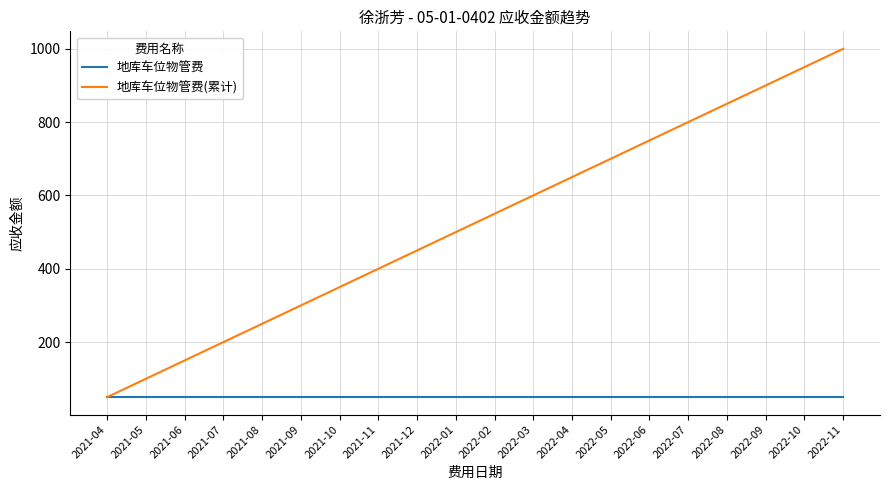

What is the difference between the highest and lowest values at 2022-11?

950